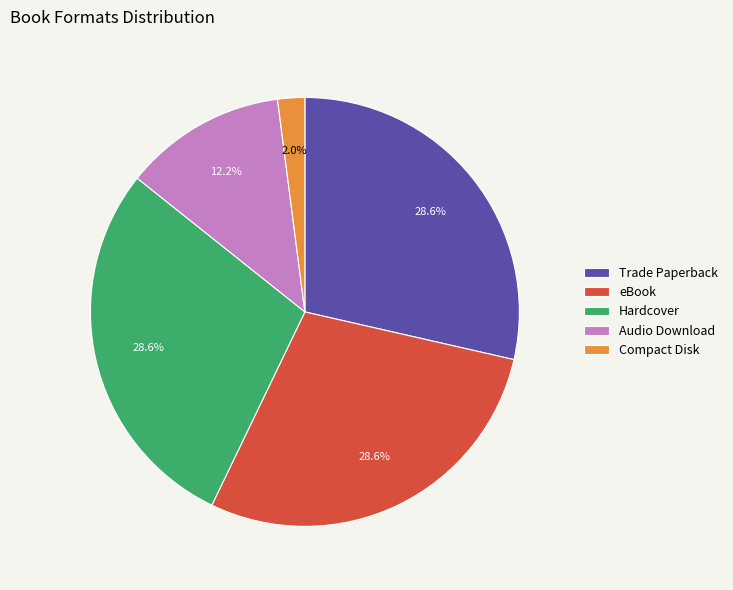

What is the ratio of the value at Trade Paperback to the value at Hardcover?

1.0